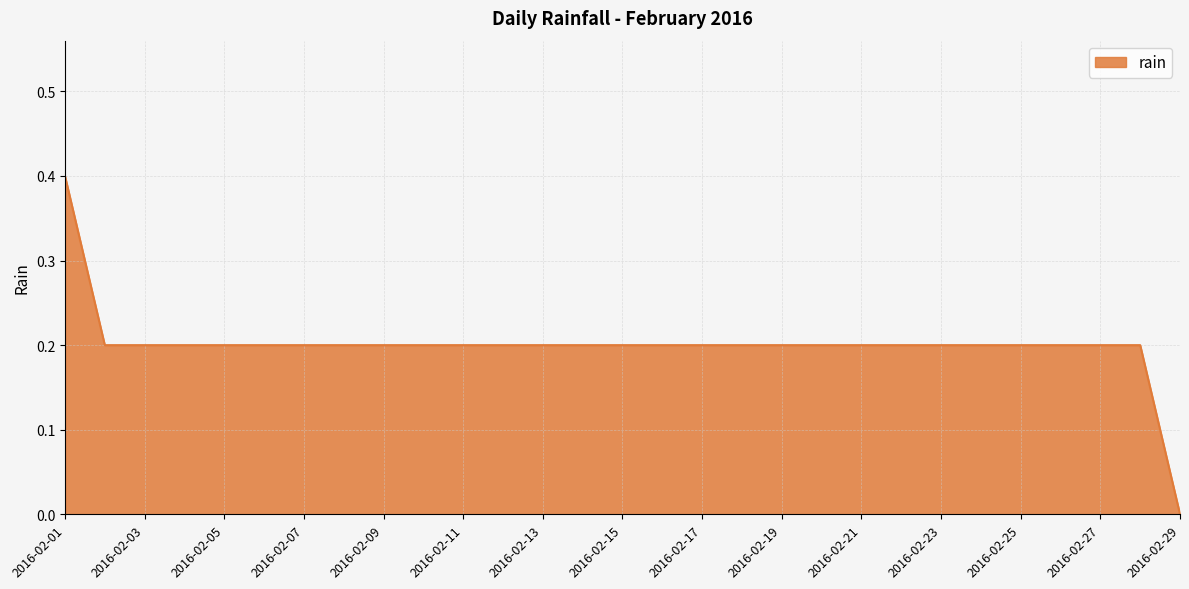

What is the greatest value displayed?

0.4